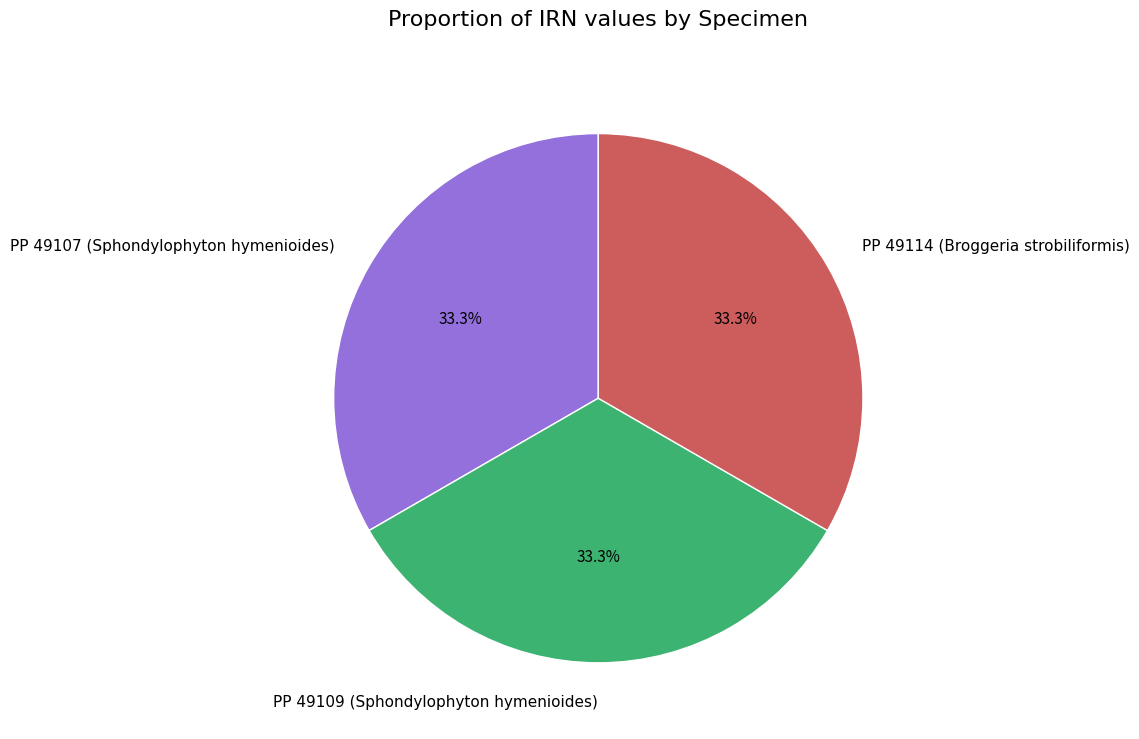

How many slices are in this pie chart?

3